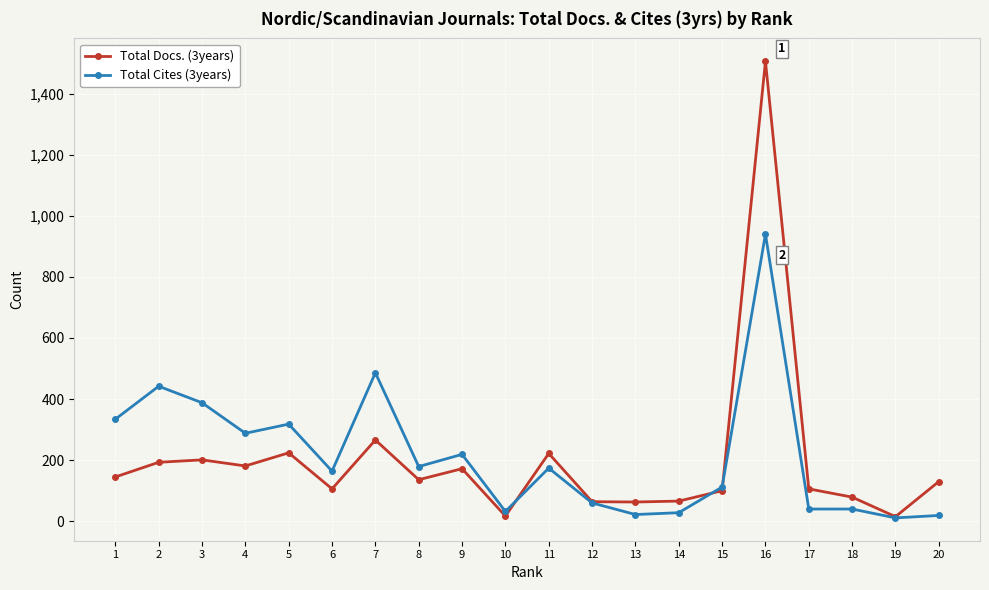

How many lines are shown in the chart?

2